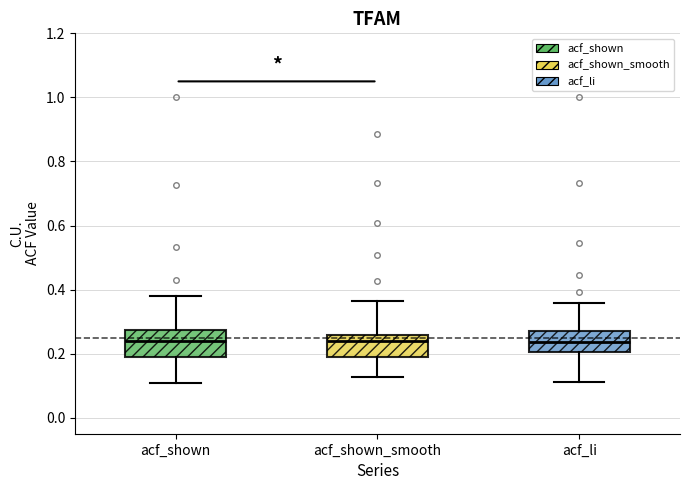

Where is the upper edge of the box for acf_shown_smooth on the y-axis? The values are not printed on the chart, so give them approximately, as read against the axis.

0.26